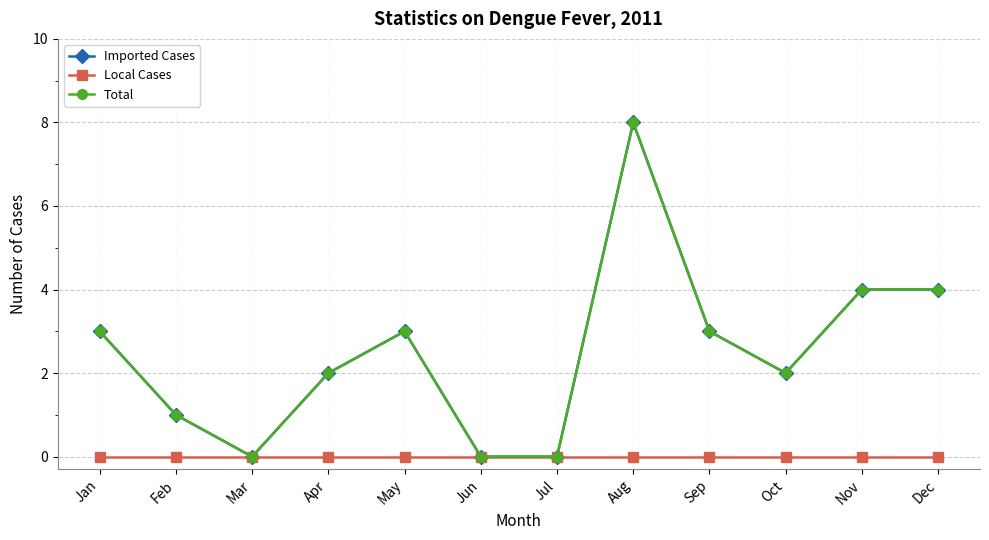

At how many categories does at least one series exceed 6?

1